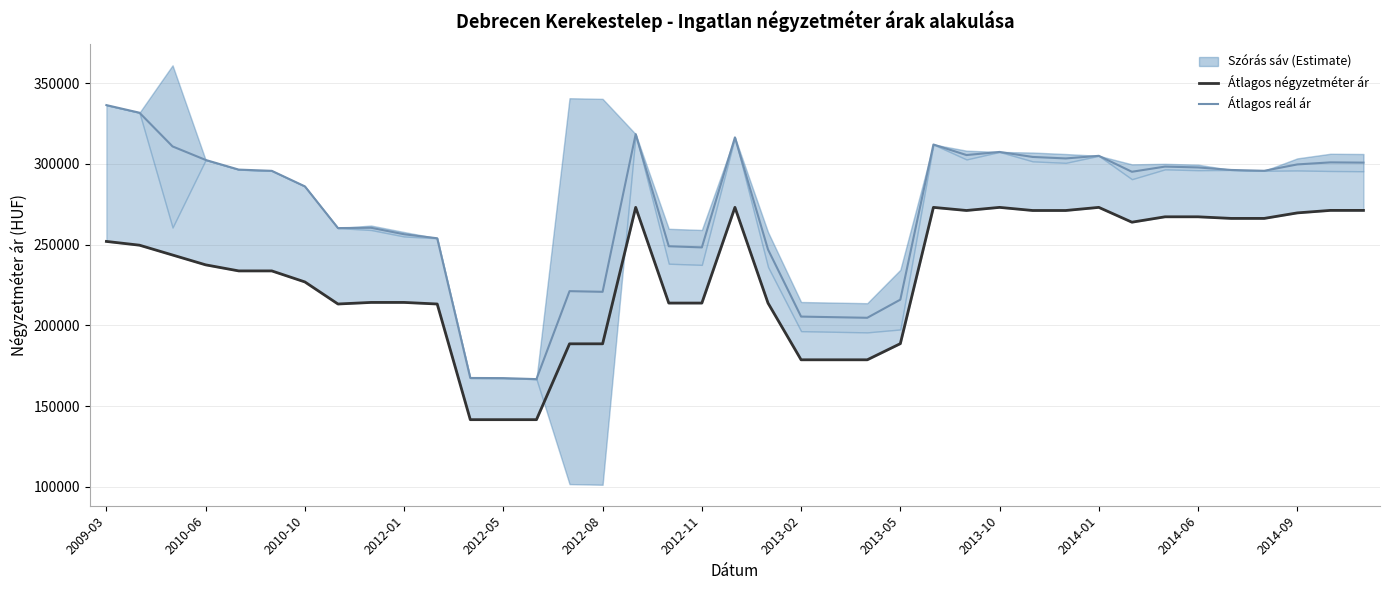

Between 20 and 29, which is larger?

29